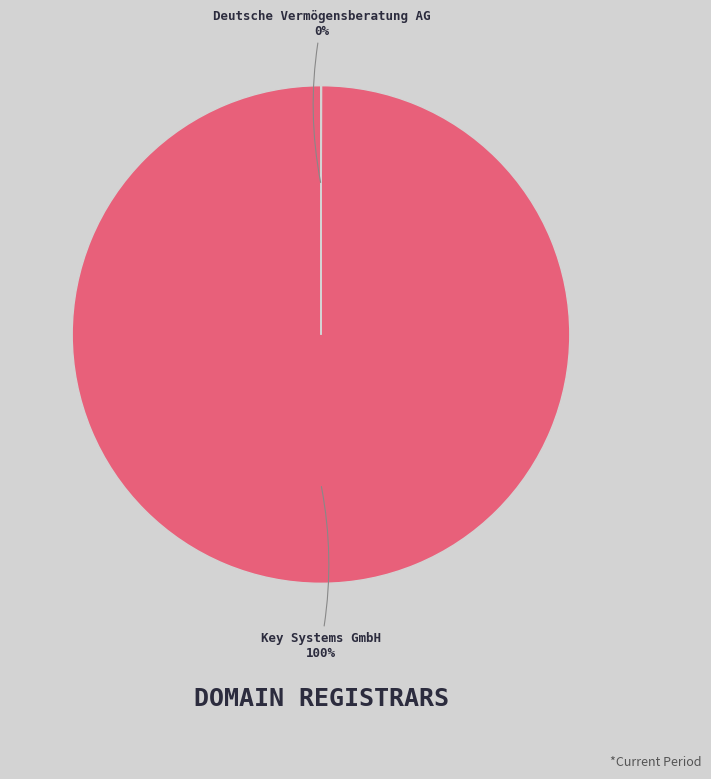

To the nearest percent, what percentage of the pie is Key Systems GmbH?

100%